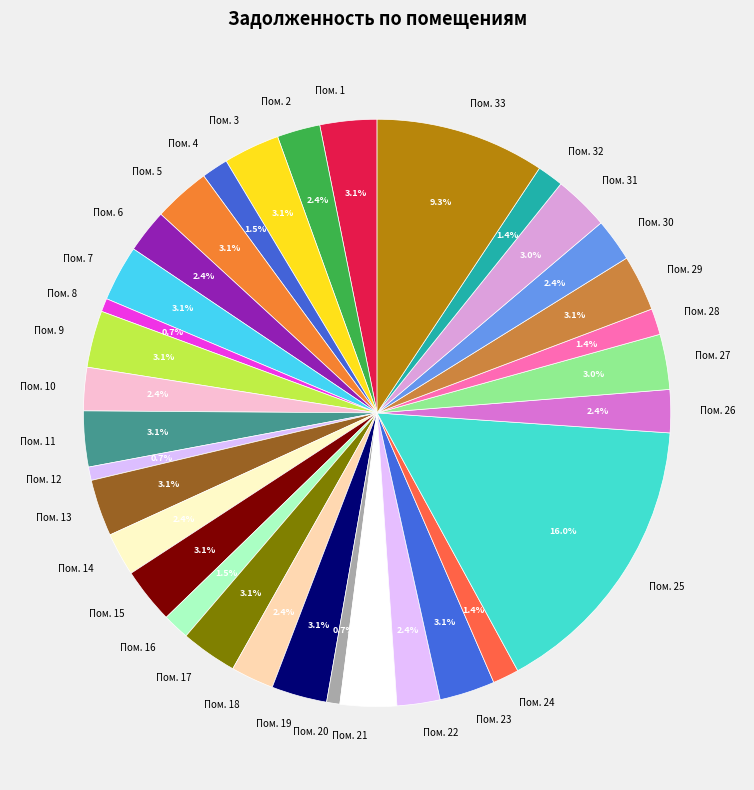

Between Пом. 25 and Пом. 21, which is larger?

Пом. 25